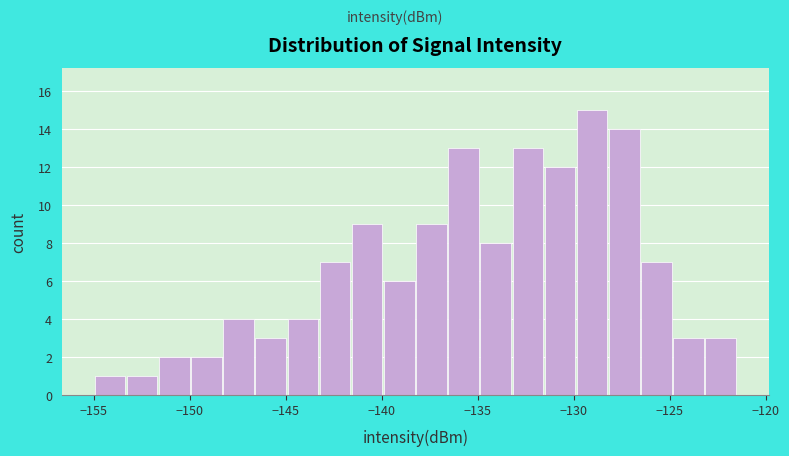

Read against the x-axis, roughly where is the centre of the tallest bar?

-129.0